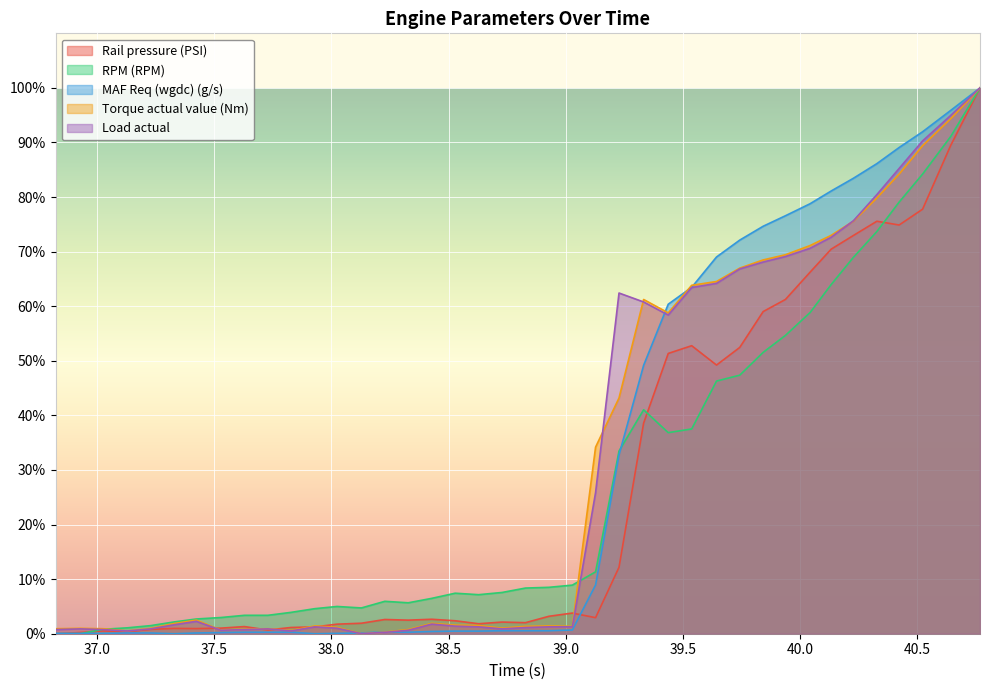

At how many categories does at least one series exceed 15?

17